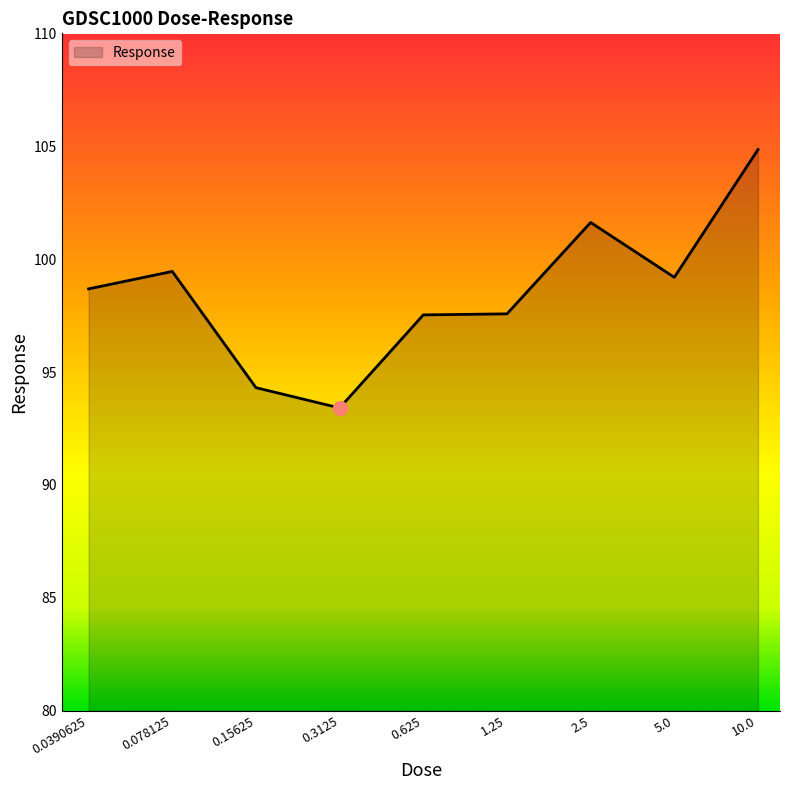

What is the smallest value displayed?

93.4